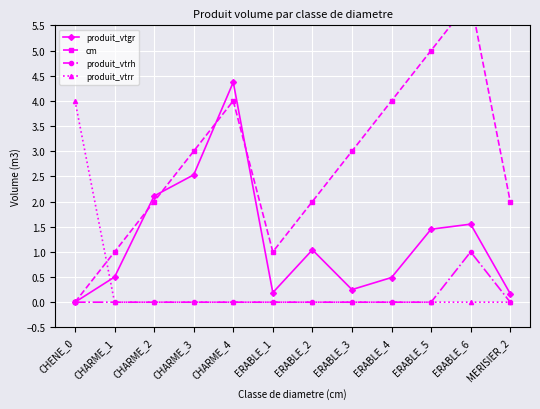

What is the difference between the maximum and minimum values in the produit_vtrr series?

4.0